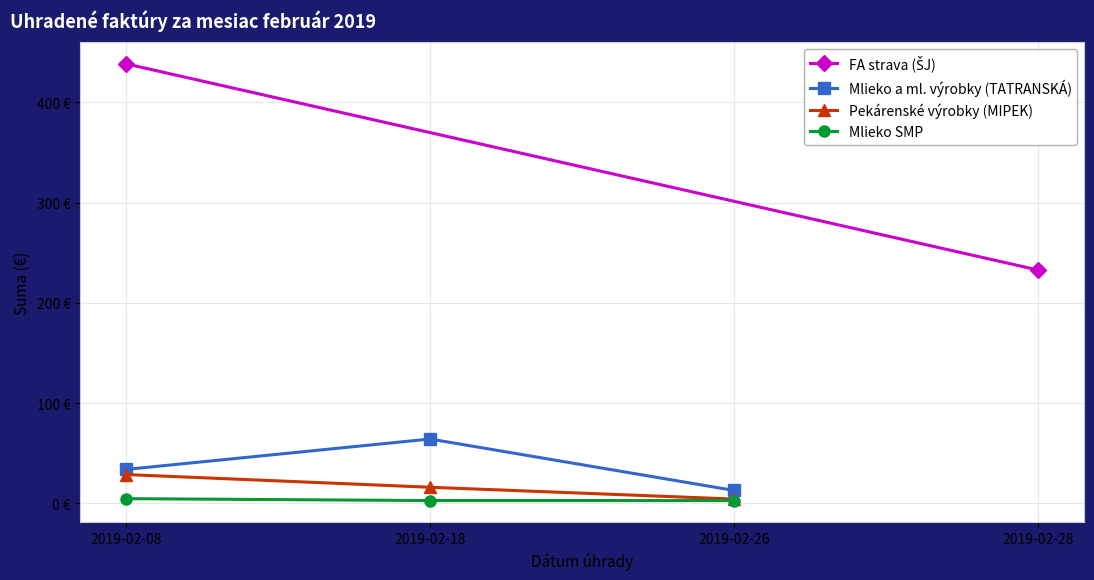

What is the minimum value for Mlieko SMP?

2.9